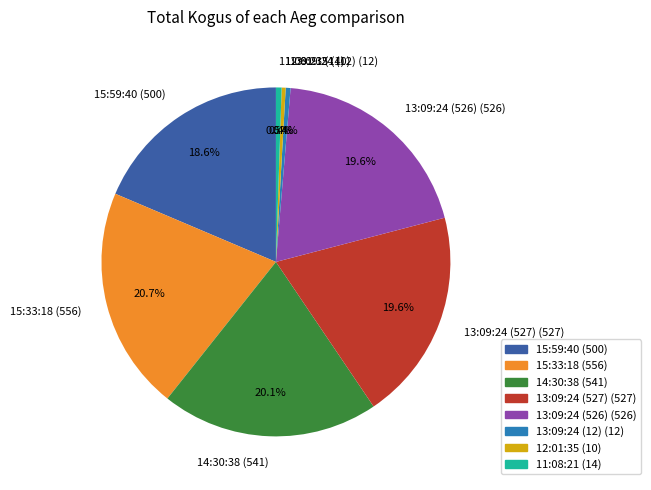

Is it true that 12:01:35 is 0% of the pie?

True